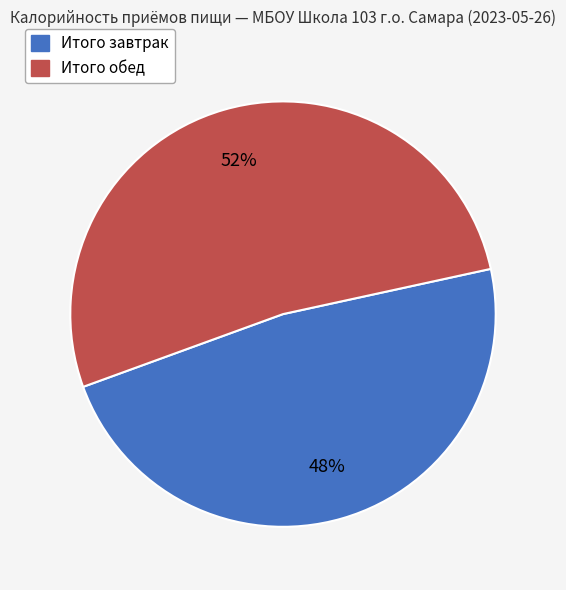

Is it true that Итого обед is 52% of the pie?

True